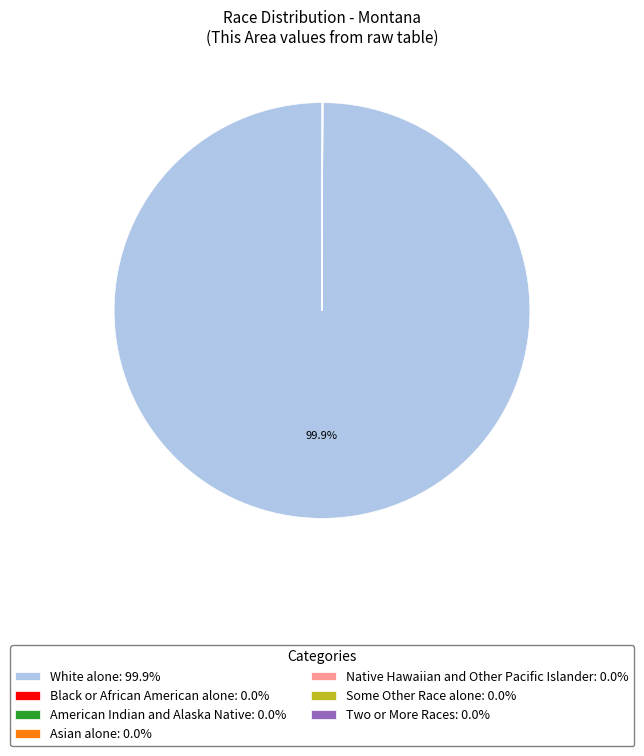

What is the largest slice in the pie chart?

White alone